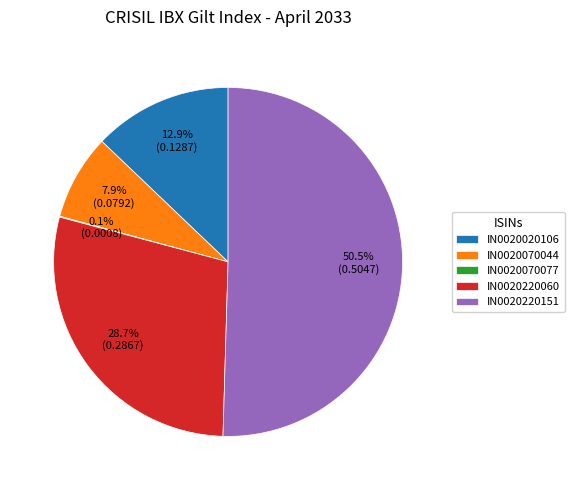

Do IN0020220060 and IN0020070044 together represent more than half of the pie?

No